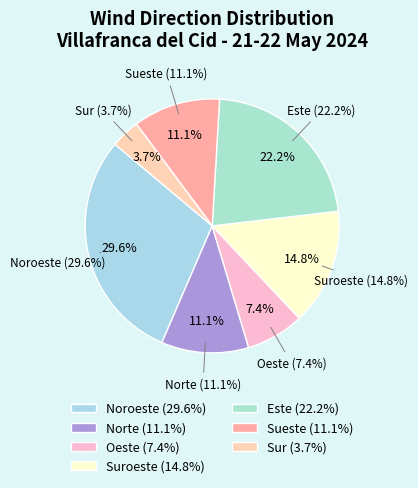

Is there any slice that represents more than half of the pie?

No